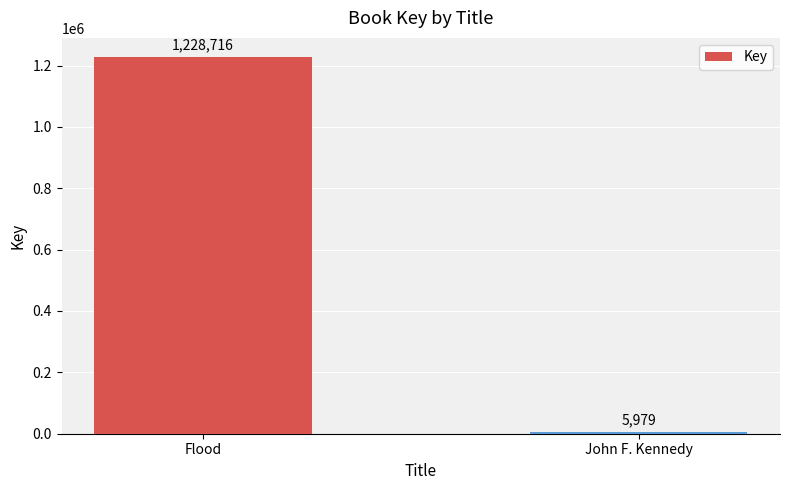

Reading left to right, transcribe all the data shown in this chart.

Flood=1228716	John F. Kennedy=5979